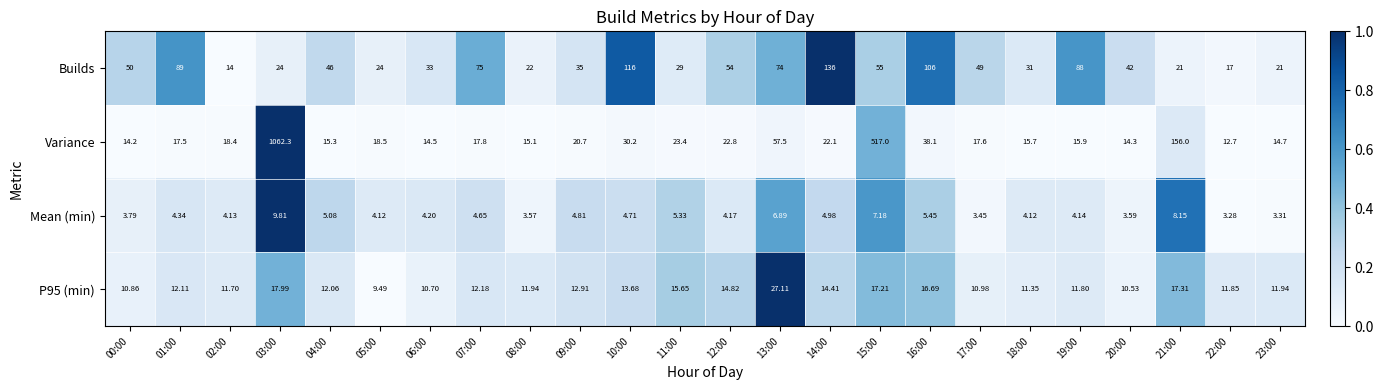

Which series changed the most between 08:00 and 15:00?

Variance